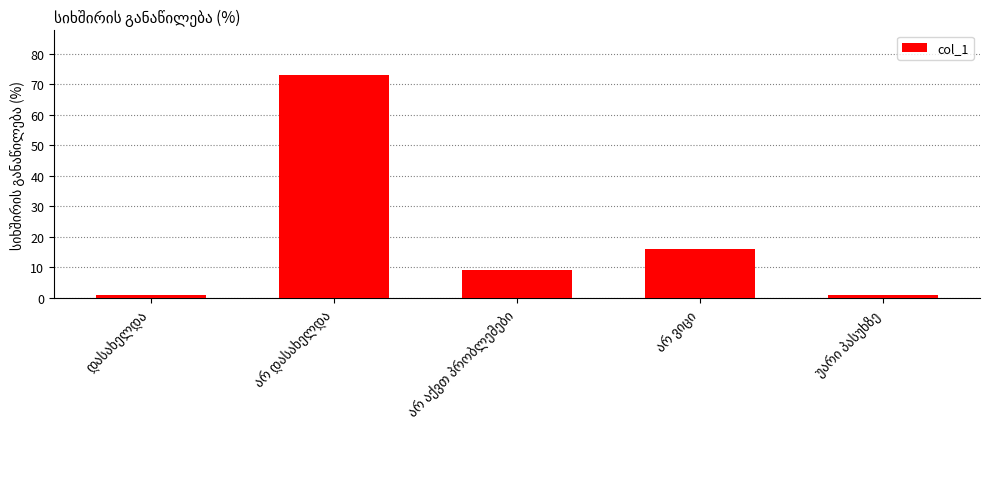

What is the average value?

20